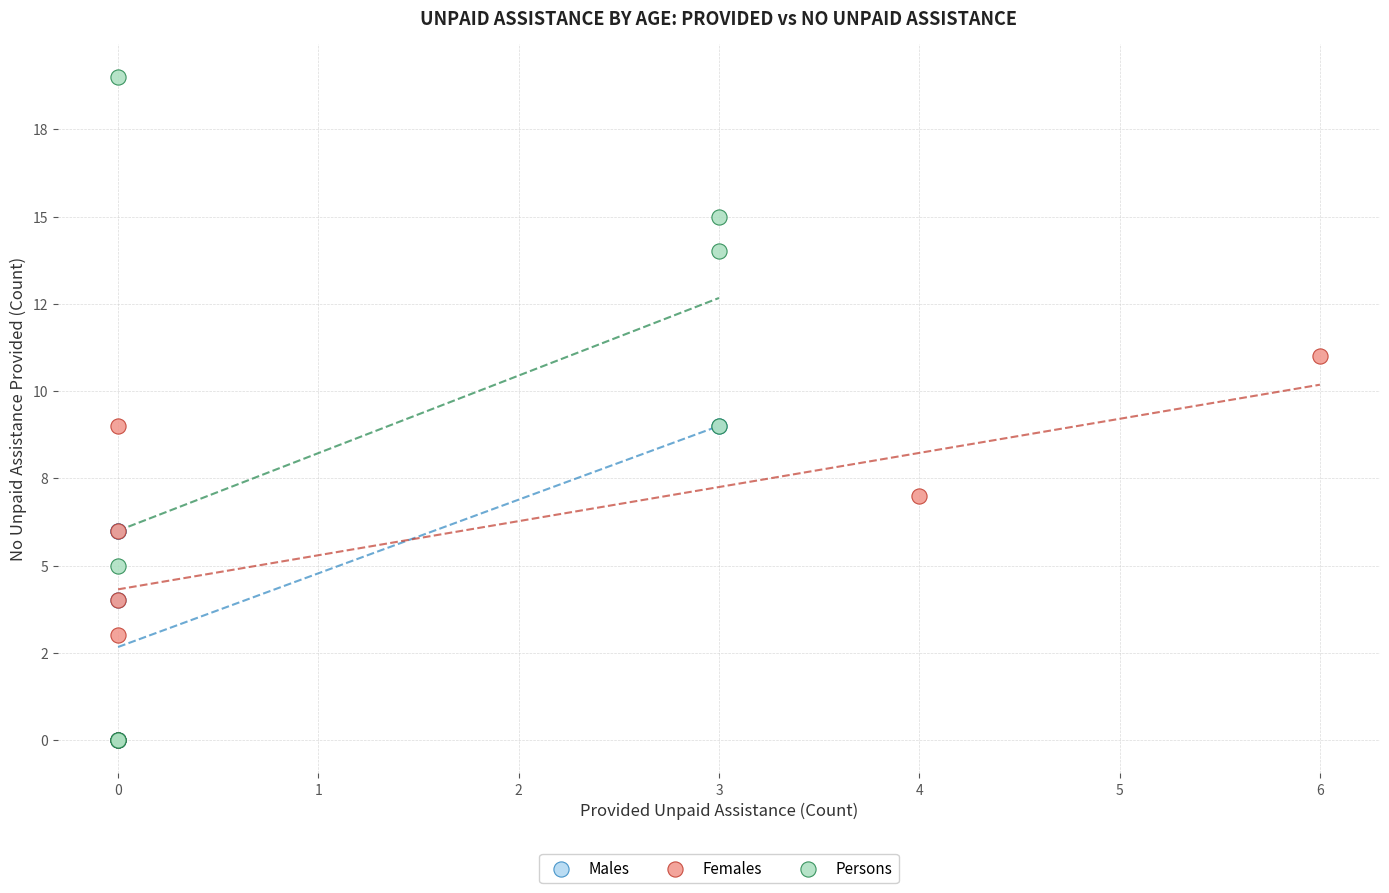

Which series contains the highest Y value?

Persons